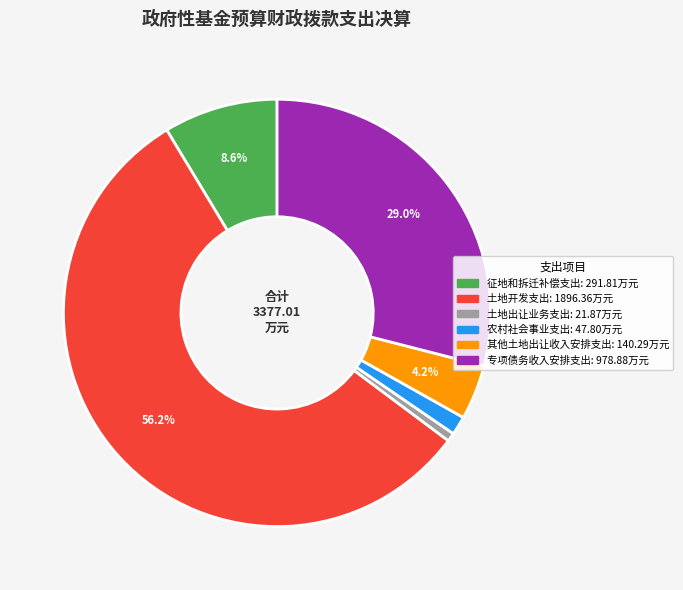

Is there a majority slice in this chart?

Yes